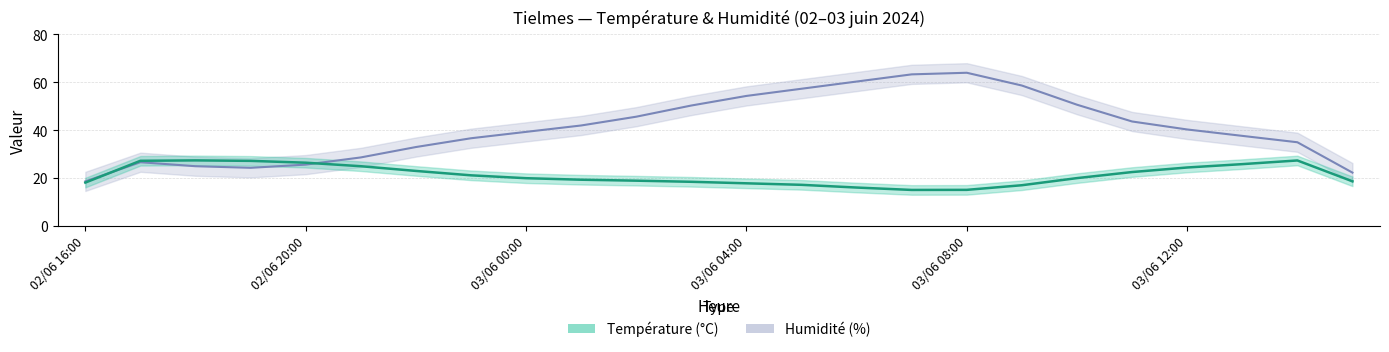

How many lines are shown in the chart?

2